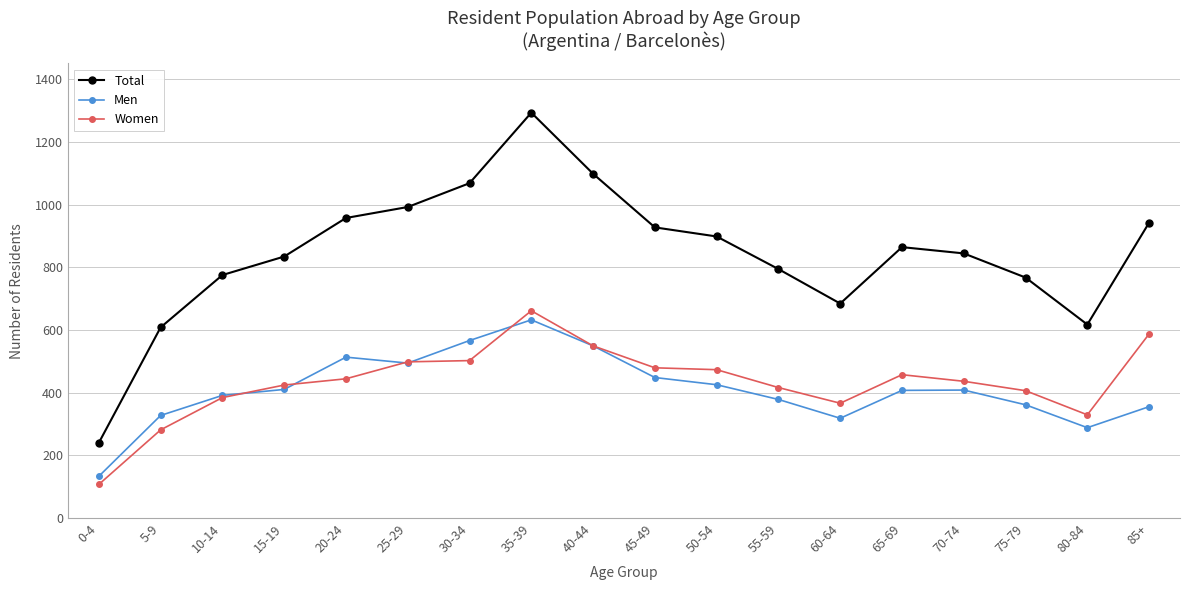

What is the difference between the highest and lowest values at 40-44?

549